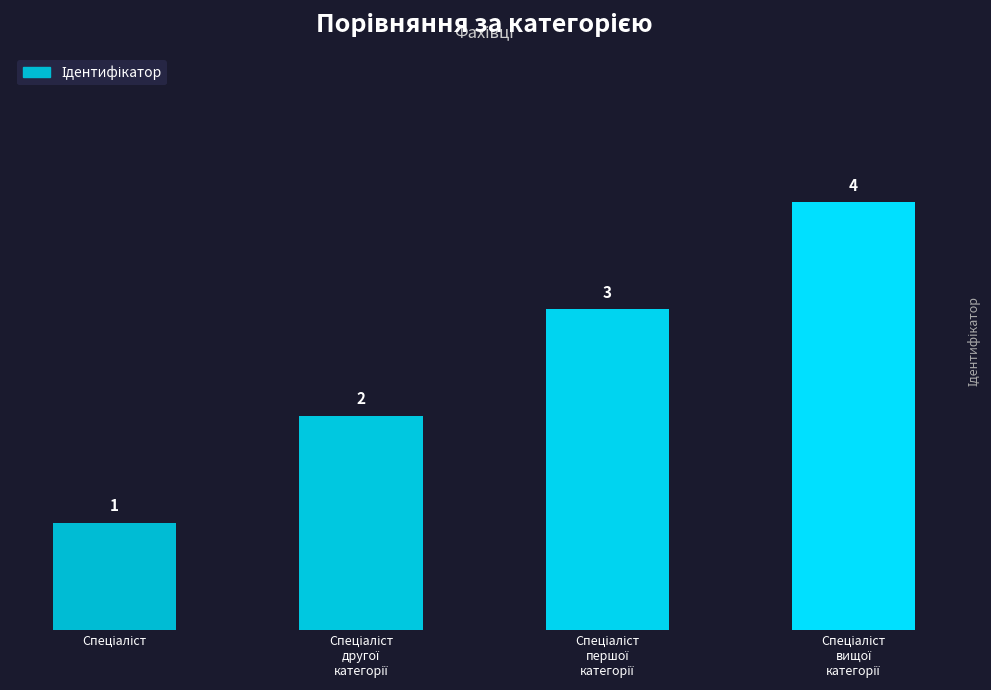

What is the value of the 2nd bar from the left?

2